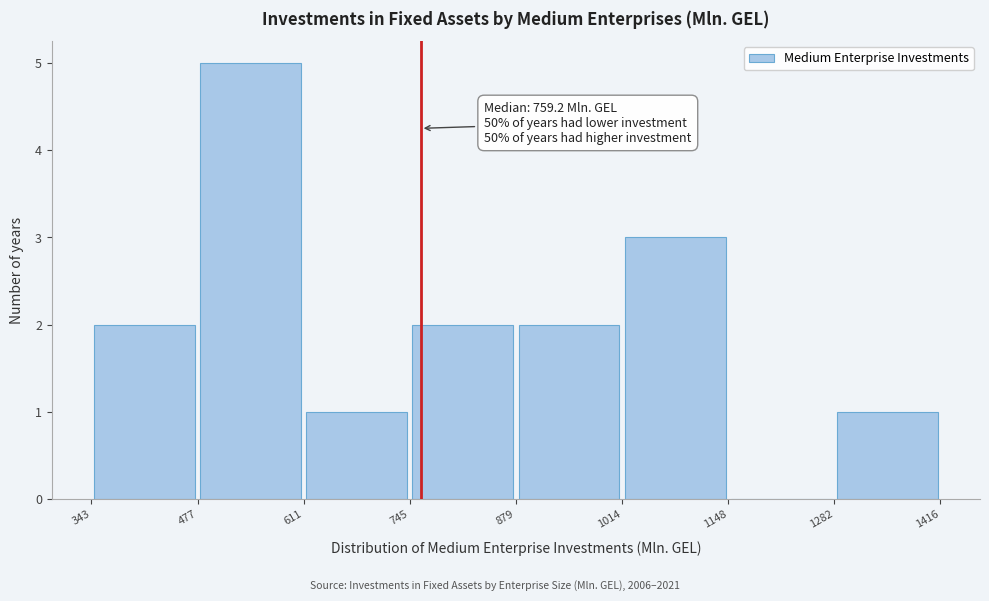

Which range on the x-axis has the tallest bar?

477 to 611